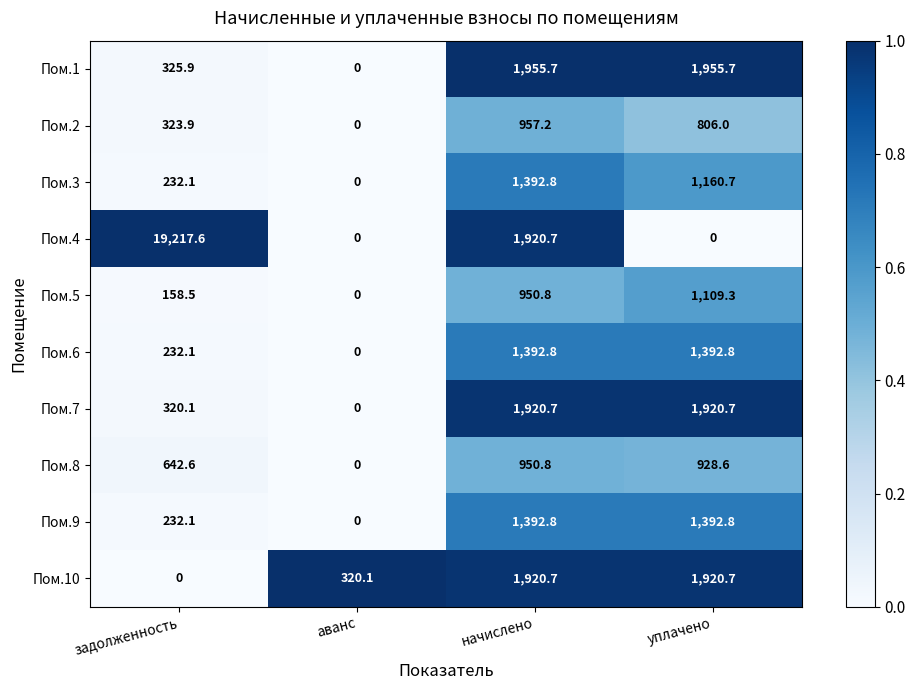

Which series has the largest total across all categories?

Пом.4